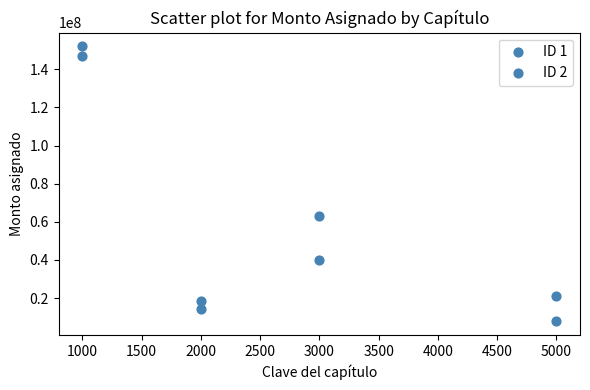

How many data points are displayed?

8